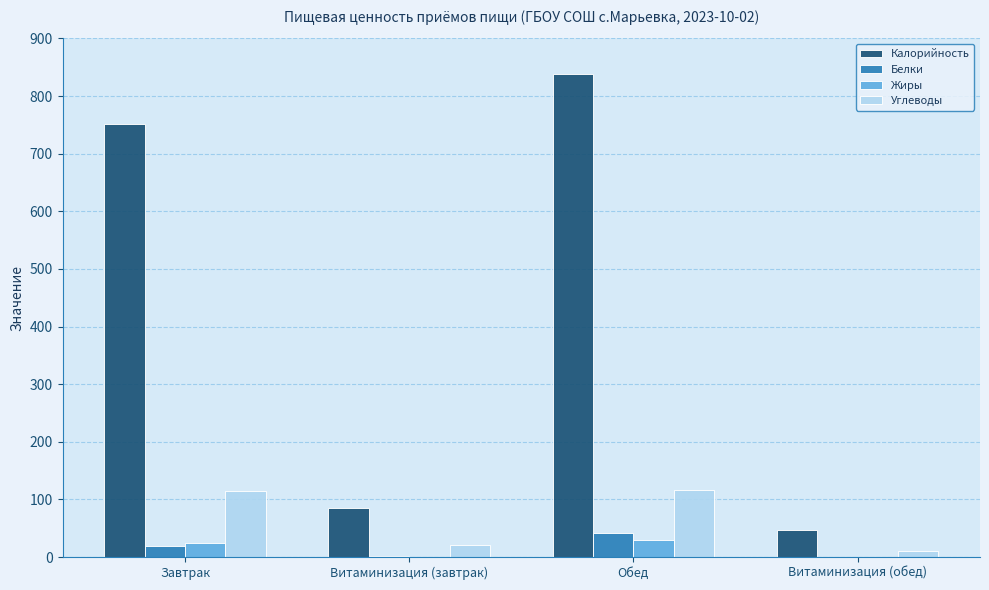

Is the value of Жиры at Обед greater than the value of Углеводы at Обед?

No